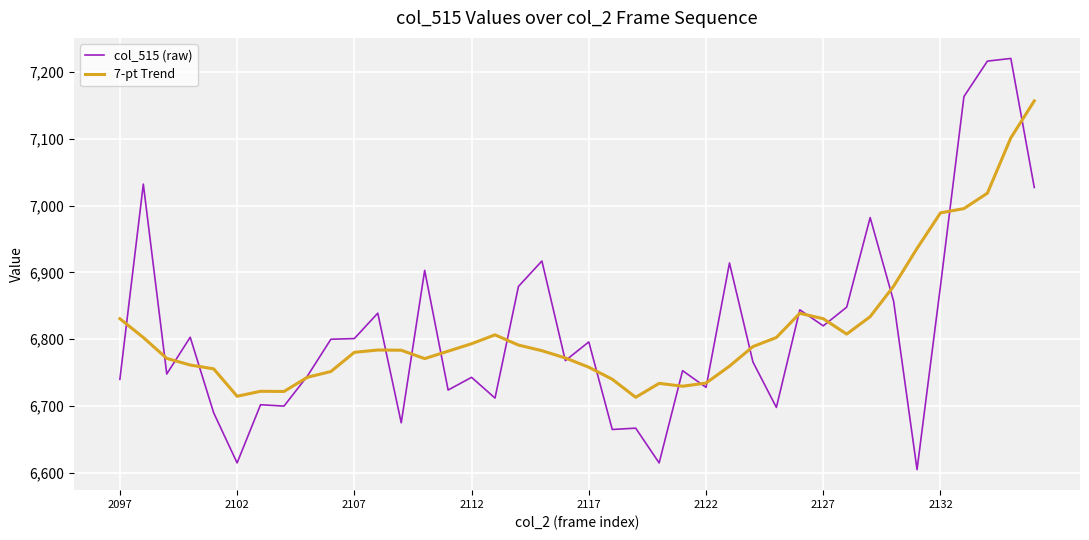

Which series has the widest spread of values?

col_515 (raw)